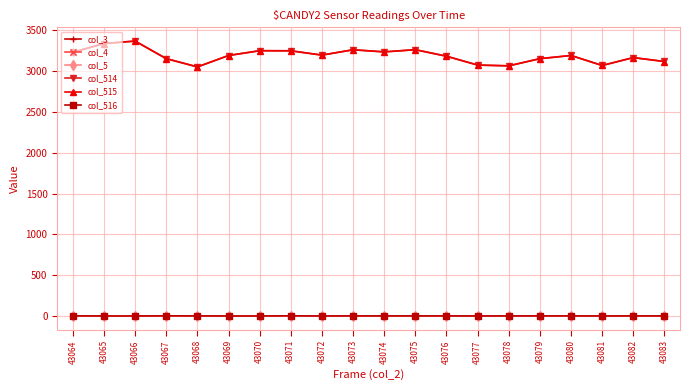

At which label does col_516 reach its peak?

43064